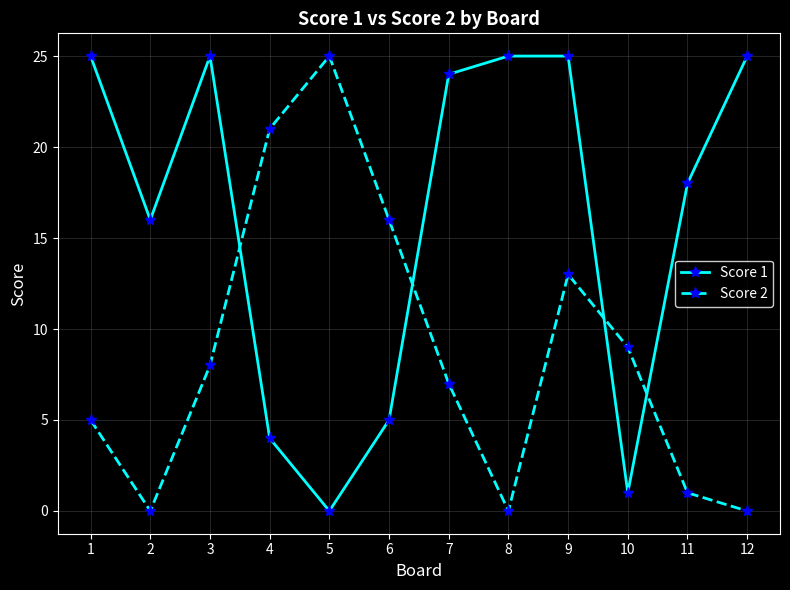

What is the average value of the Score 1 series?

16